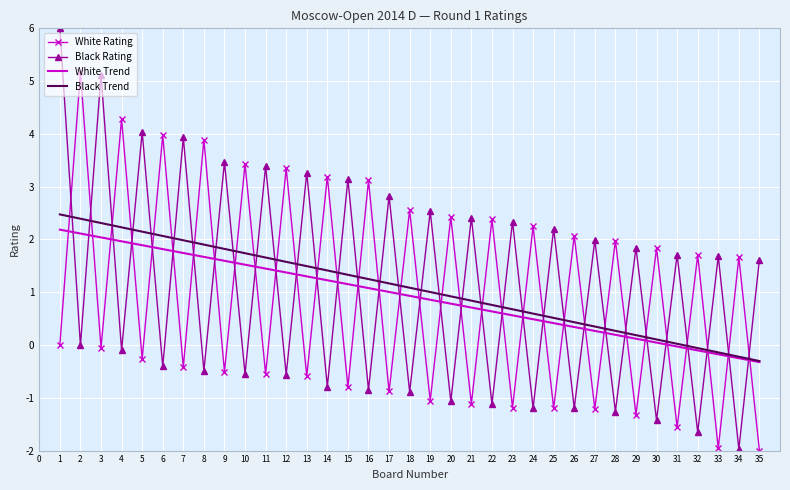

List the series in order of their peak value, lowest first.

White Trend, Black Trend, White Rating, Black Rating